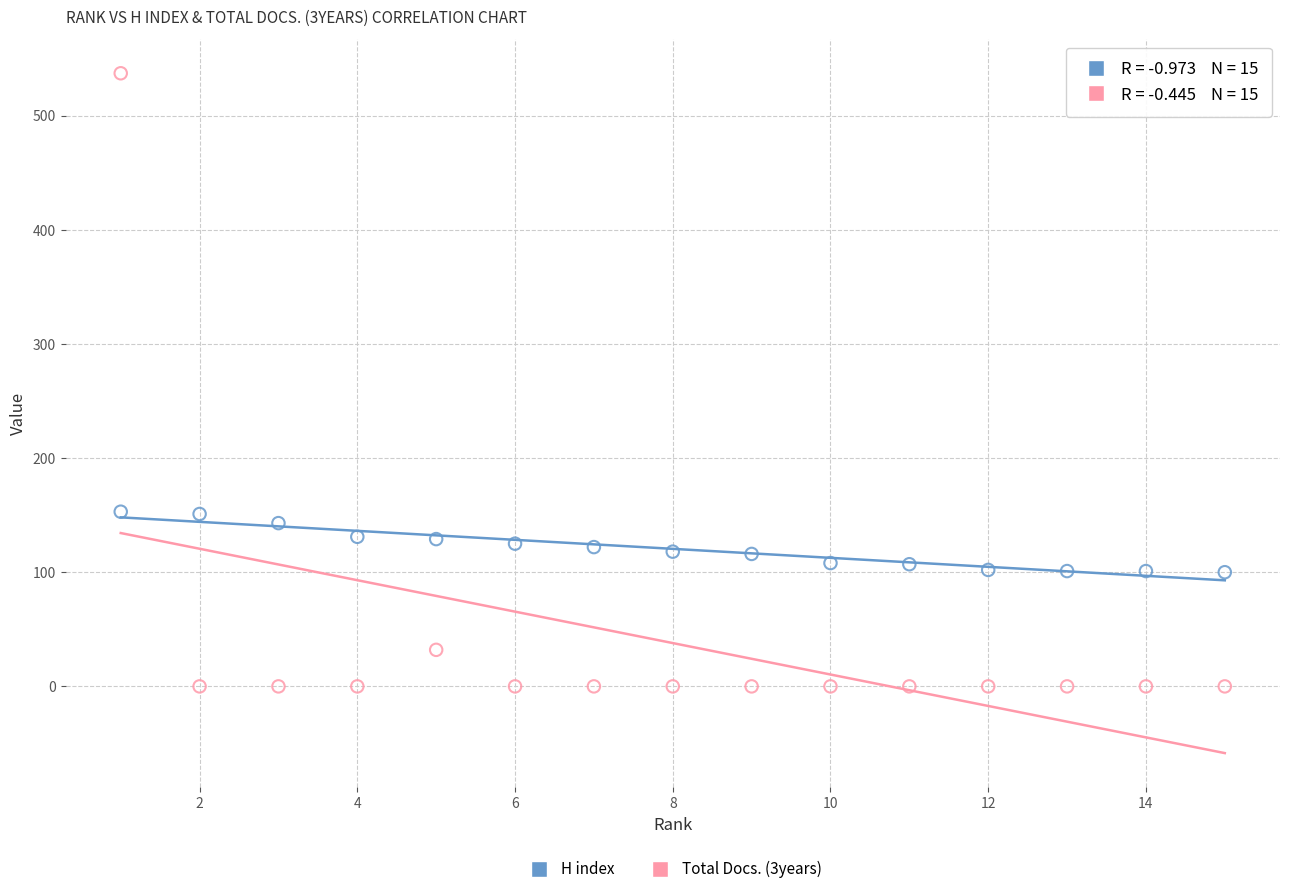

Which series contains the lowest Y value?

Total Docs. (3years)